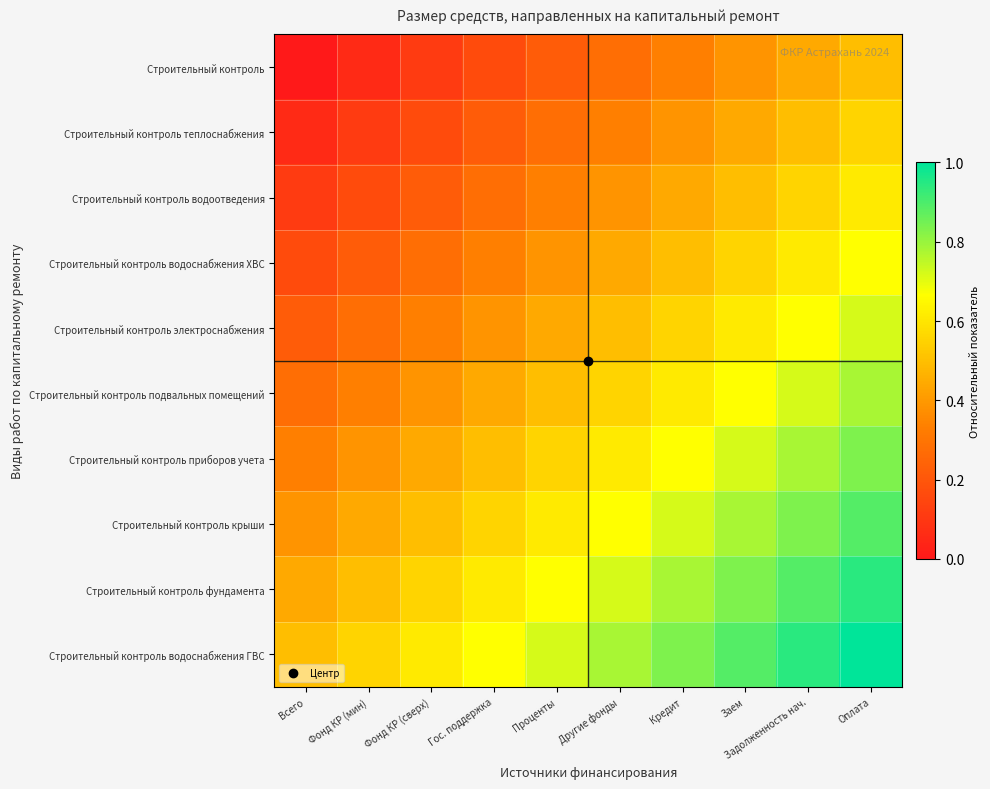

Reading left to right, transcribe all the data shown in this chart.

Строительный контроль: Всего=0.0	Фонд КР (мин)=0.1	Фонд КР (сверх)=0.1	Гос. поддержка=0.2	Проценты=0.2	Другие фонды=0.3	Кредит=0.3	Заем=0.4	Задолженность нач.=0.4	Оплата=0.5
Строительный контроль теплоснабжения: Всего=0.1	Фонд КР (мин)=0.1	Фонд КР (сверх)=0.2	Гос. поддержка=0.2	Проценты=0.3	Другие фонды=0.3	Кредит=0.4	Заем=0.4	Задолженность нач.=0.5	Оплата=0.6
Строительный контроль водоотведения: Всего=0.1	Фонд КР (мин)=0.2	Фонд КР (сверх)=0.2	Гос. поддержка=0.3	Проценты=0.3	Другие фонды=0.4	Кредит=0.4	Заем=0.5	Задолженность нач.=0.6	Оплата=0.6
Строительный контроль водоснабжения ХВС: Всего=0.2	Фонд КР (мин)=0.2	Фонд КР (сверх)=0.3	Гос. поддержка=0.3	Проценты=0.4	Другие фонды=0.4	Кредит=0.5	Заем=0.6	Задолженность нач.=0.6	Оплата=0.7
Строительный контроль электроснабжения: Всего=0.2	Фонд КР (мин)=0.3	Фонд КР (сверх)=0.3	Гос. поддержка=0.4	Проценты=0.4	Другие фонды=0.5	Кредит=0.6	Заем=0.6	Задолженность нач.=0.7	Оплата=0.7
Строительный контроль подвальных помещений: Всего=0.3	Фонд КР (мин)=0.3	Фонд КР (сверх)=0.4	Гос. поддержка=0.4	Проценты=0.5	Другие фонды=0.6	Кредит=0.6	Заем=0.7	Задолженность нач.=0.7	Оплата=0.8
Строительный контроль приборов учета: Всего=0.3	Фонд КР (мин)=0.4	Фонд КР (сверх)=0.4	Гос. поддержка=0.5	Проценты=0.6	Другие фонды=0.6	Кредит=0.7	Заем=0.7	Задолженность нач.=0.8	Оплата=0.8
Строительный контроль крыши: Всего=0.4	Фонд КР (мин)=0.4	Фонд КР (сверх)=0.5	Гос. поддержка=0.6	Проценты=0.6	Другие фонды=0.7	Кредит=0.7	Заем=0.8	Задолженность нач.=0.8	Оплата=0.9
Строительный контроль фундамента: Всего=0.4	Фонд КР (мин)=0.5	Фонд КР (сверх)=0.6	Гос. поддержка=0.6	Проценты=0.7	Другие фонды=0.7	Кредит=0.8	Заем=0.8	Задолженность нач.=0.9	Оплата=0.9
Строительный контроль водоснабжения ГВС: Всего=0.5	Фонд КР (мин)=0.6	Фонд КР (сверх)=0.6	Гос. поддержка=0.7	Проценты=0.7	Другие фонды=0.8	Кредит=0.8	Заем=0.9	Задолженность нач.=0.9	Оплата=1.0